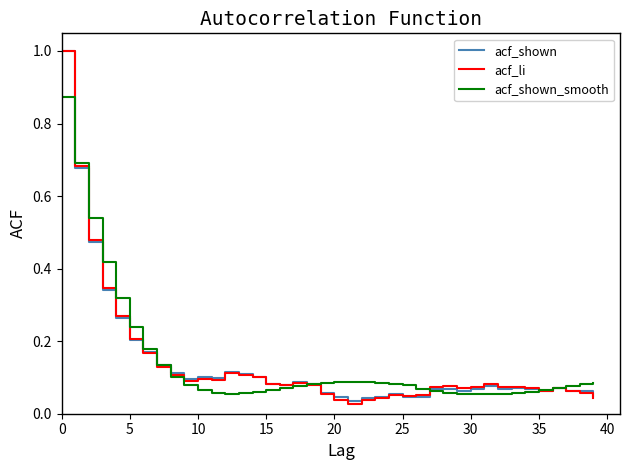

What is the greatest value displayed?

1.0